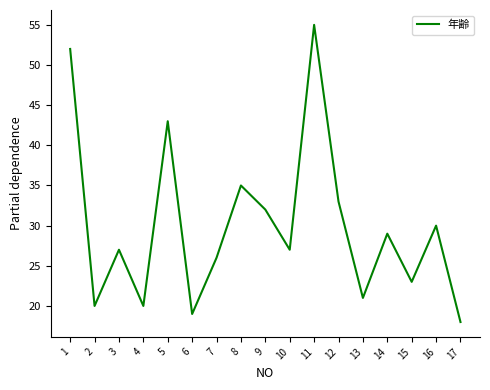

Which category has the lowest value across all series?

17